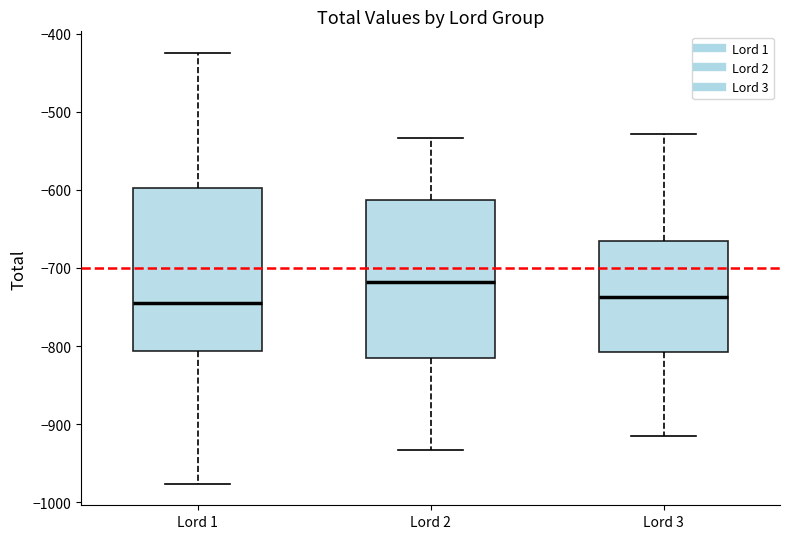

Reading left to right, read every box against the y-axis: the position of its median line, the range the box covers, and the ends of its whiskers. The values are not printed on the chart, so give them approximately, as read against the axis.

Lord 1: median -750, box -810 to -600, whiskers -980 to -420
Lord 2: median -720, box -820 to -610, whiskers -930 to -530
Lord 3: median -740, box -810 to -670, whiskers -920 to -530